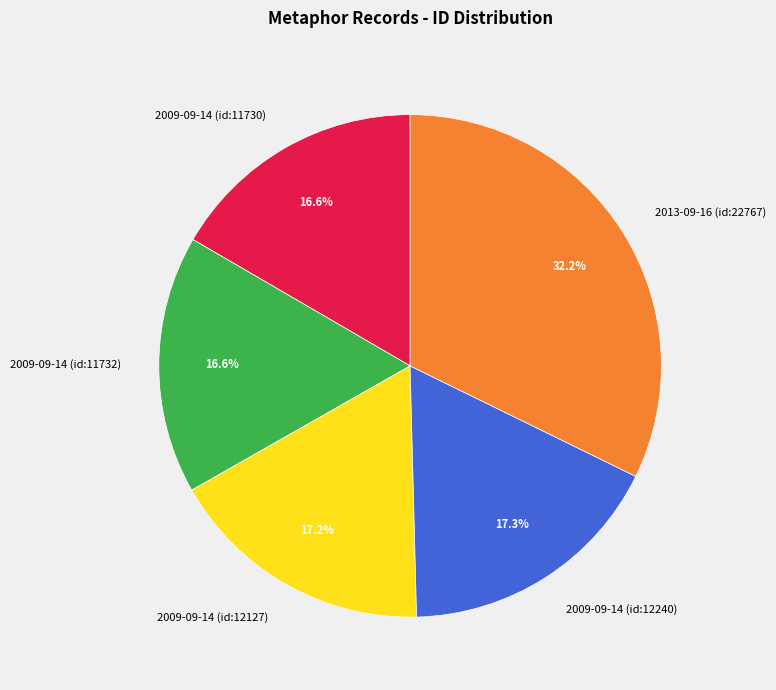

Which has a higher value, 2013-09-16 (id:22767) or 2009-09-14 (id:12127)?

2013-09-16 (id:22767)